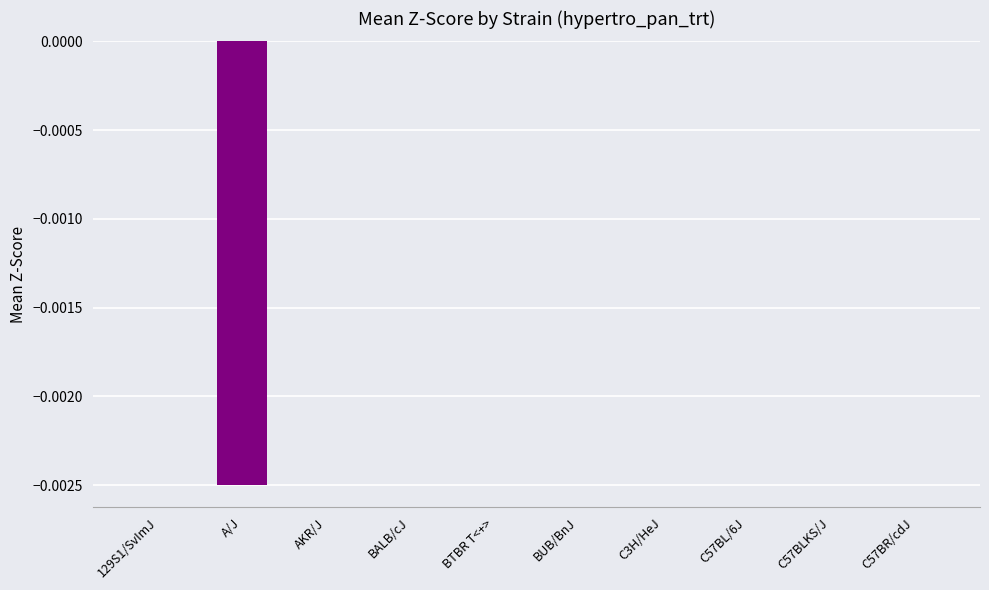

Between C3H/HeJ and A/J, which is larger?

C3H/HeJ